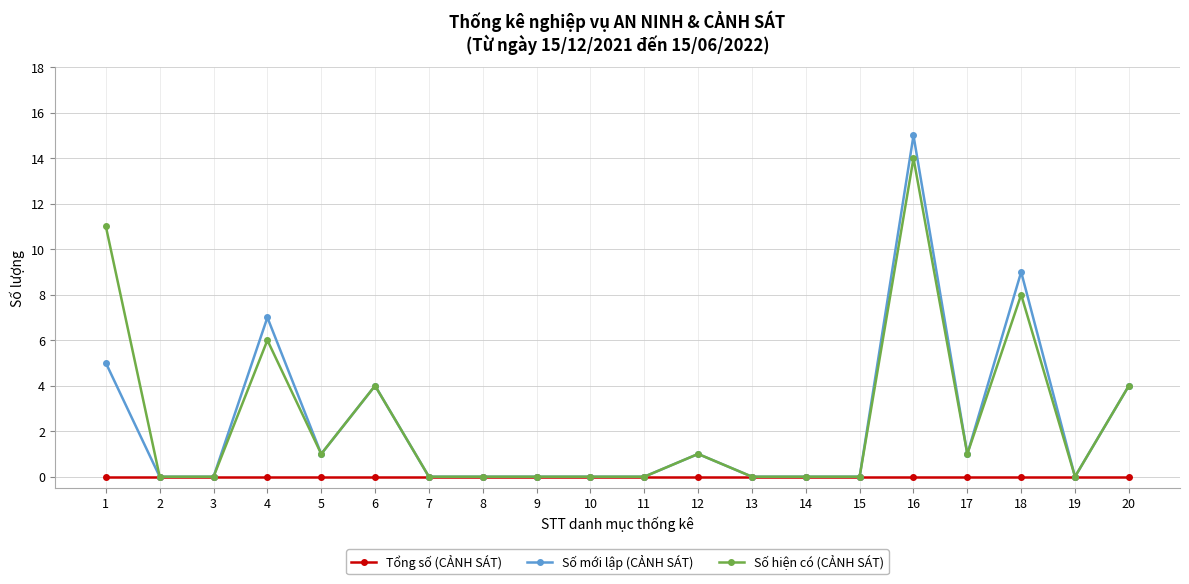

Which series has the largest range (max minus min)?

Số mới lập (CẢNH SÁT)